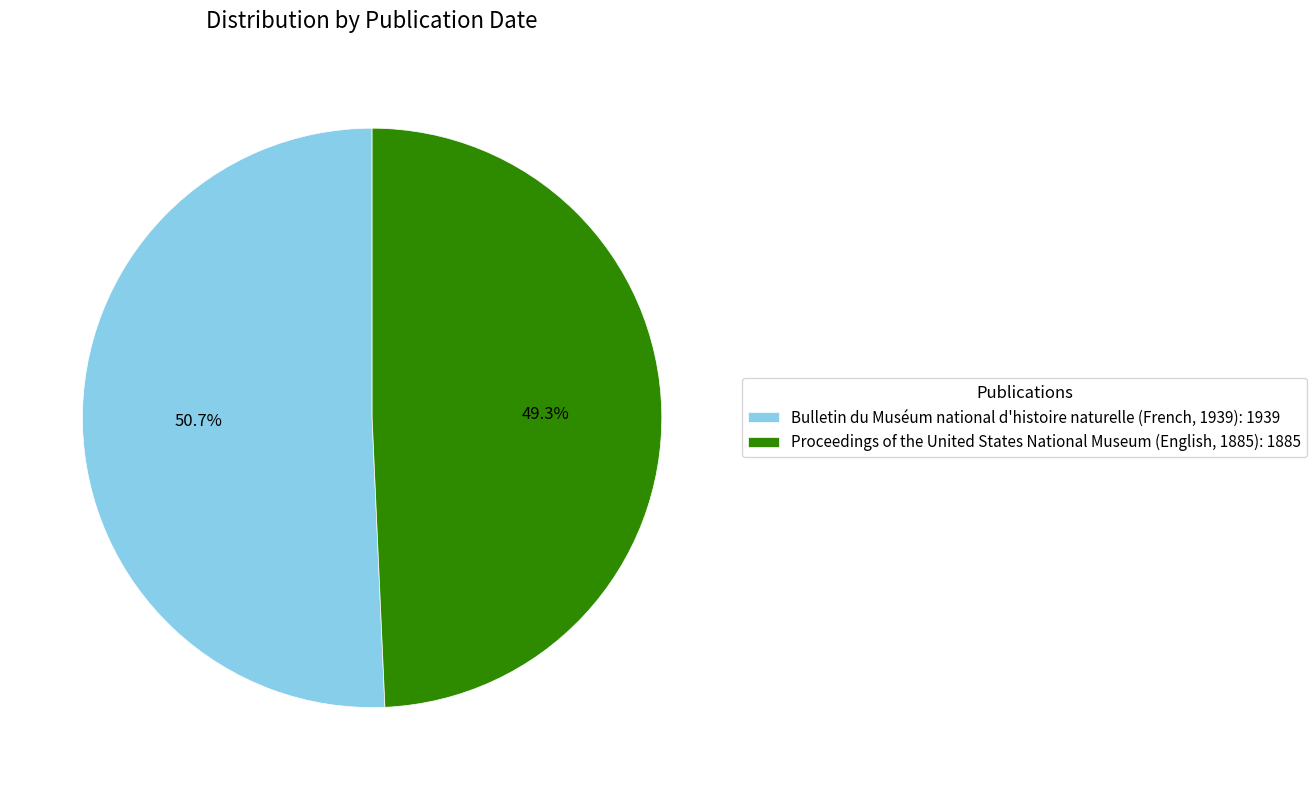

Is Bulletin du Muséum national d'histoire naturelle (French, 1939) the majority of the pie?

Yes